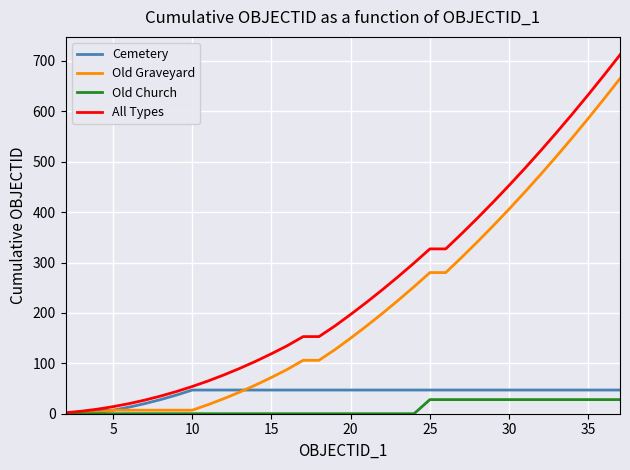

Which series has the largest total across all categories?

All Types